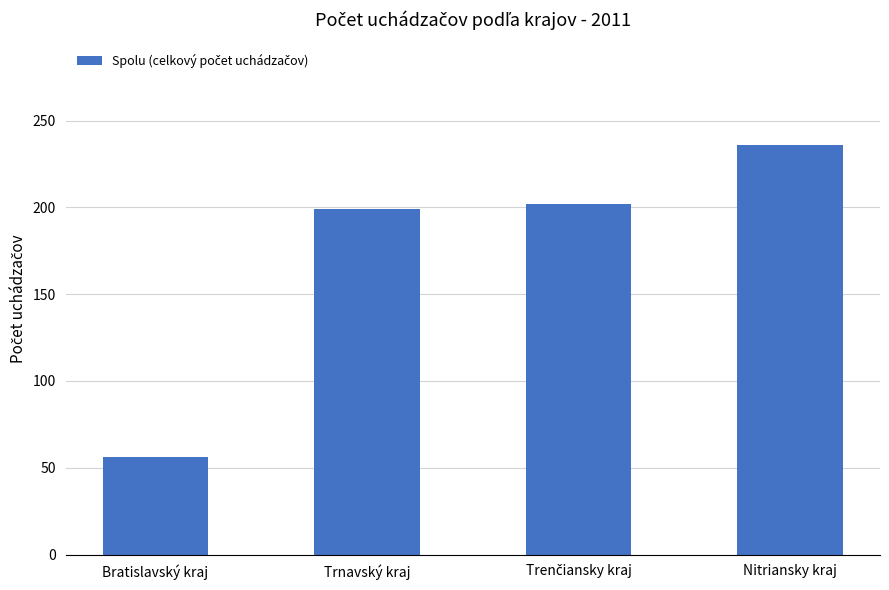

The value at Trnavský kraj is 90. True or false?

False